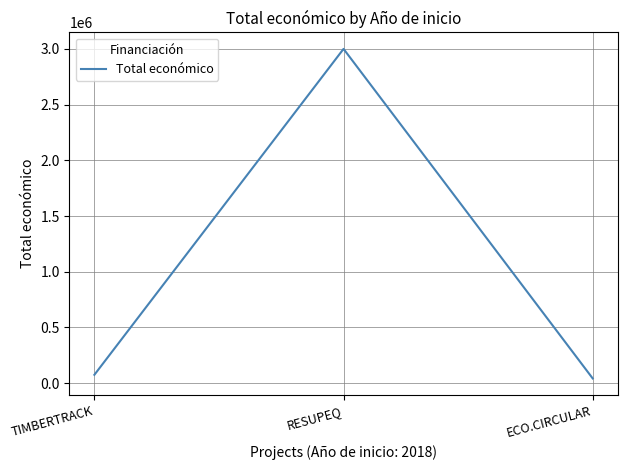

Is it true that the value at RESUPEQ is 4748900?

False